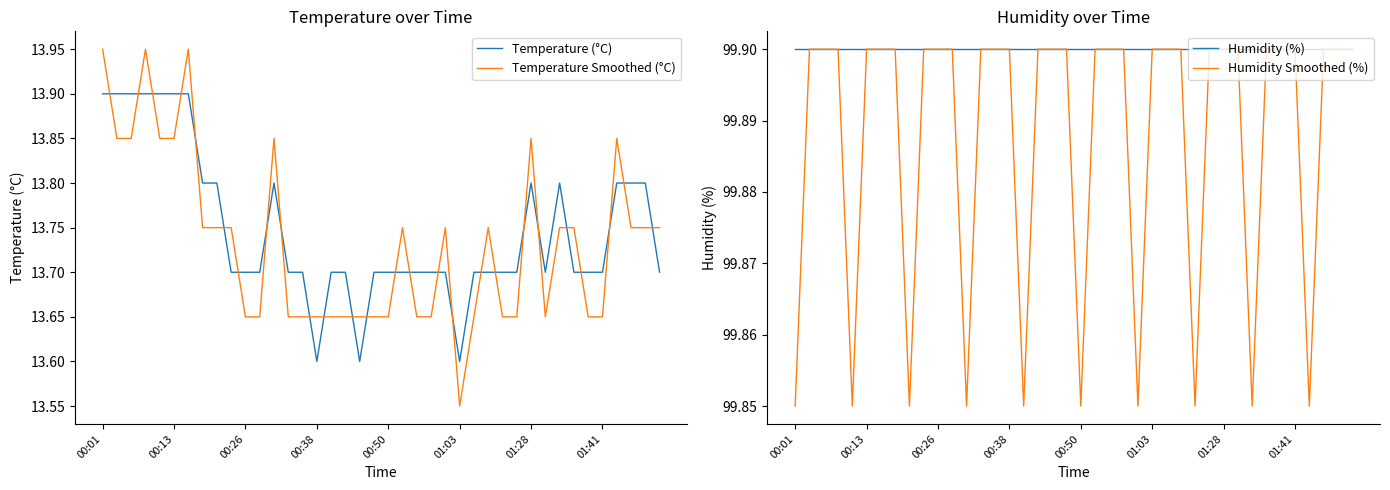

Reading left to right, what are all the values shown in this chart?

Temperature (°C): 13.9	13.9	13.9	13.9	13.9	13.9	13.9	13.8	13.8	13.7	13.7	13.7	13.8	13.7	13.7	13.6	13.7	13.7	13.6	13.7	13.7	13.7	13.7	13.7	13.7	13.6	13.7	13.7	13.7	13.7	13.8	13.7	13.8	13.7	13.7	13.7	13.8	13.8	13.8	13.7
Temperature Smoothed (°C): 14.0	13.8	13.8	14.0	13.8	13.8	14.0	13.8	13.8	13.8	13.6	13.6	13.9	13.6	13.6	13.7	13.6	13.6	13.7	13.6	13.6	13.8	13.6	13.6	13.8	13.5	13.6	13.8	13.6	13.6	13.9	13.6	13.8	13.8	13.6	13.6	13.9	13.8	13.8	13.8
Humidity (%): 99.9	99.9	99.9	99.9	99.9	99.9	99.9	99.9	99.9	99.9	99.9	99.9	99.9	99.9	99.9	99.9	99.9	99.9	99.9	99.9	99.9	99.9	99.9	99.9	99.9	99.9	99.9	99.9	99.9	99.9	99.9	99.9	99.9	99.9	99.9	99.9	99.9	99.9	99.9	99.9
Humidity Smoothed (%): 99.9	99.9	99.9	99.9	99.9	99.9	99.9	99.9	99.9	99.9	99.9	99.9	99.9	99.9	99.9	99.9	99.9	99.9	99.9	99.9	99.9	99.9	99.9	99.9	99.9	99.9	99.9	99.9	99.9	99.9	99.9	99.9	99.9	99.9	99.9	99.9	99.9	99.9	99.9	99.9